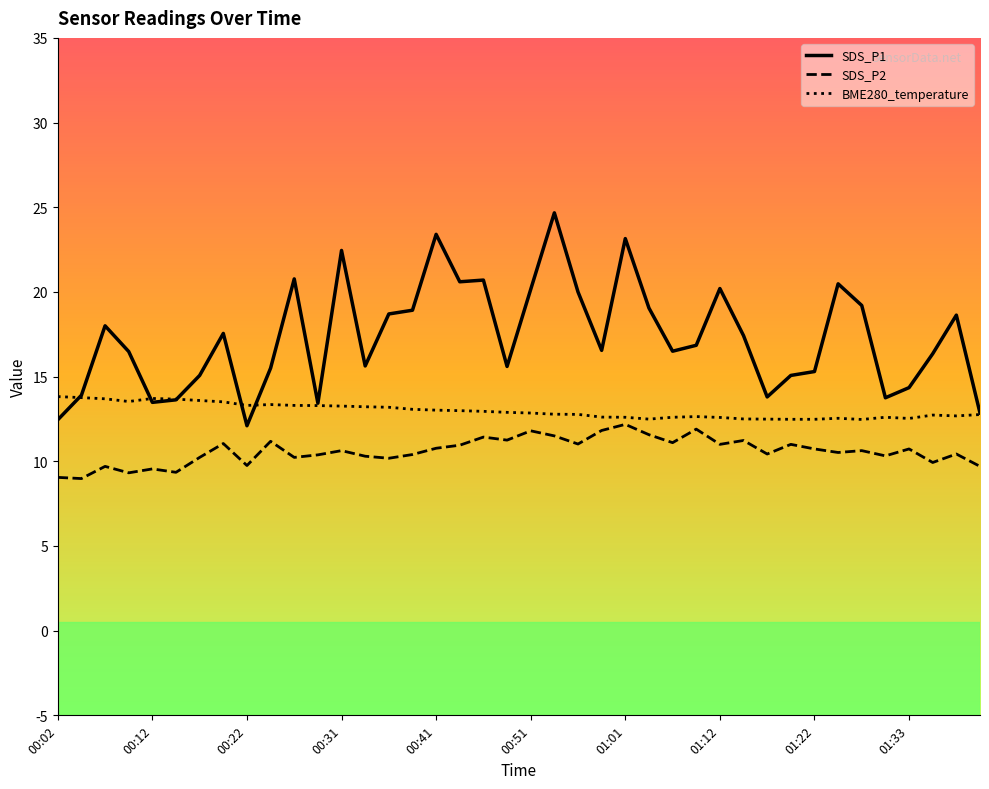

What is the maximum value shown in the chart?

24.7